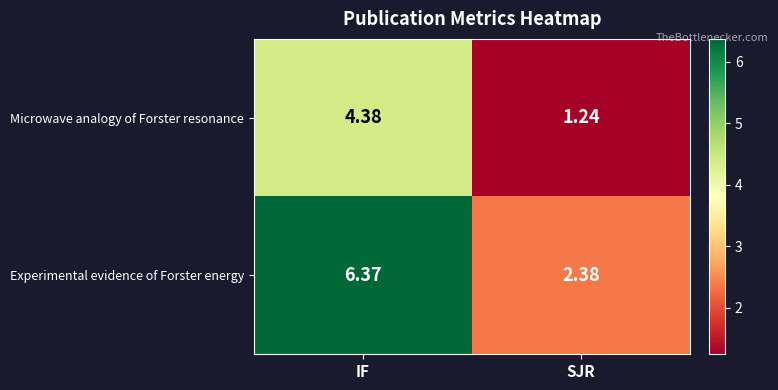

Count the number of data series in this chart.

2